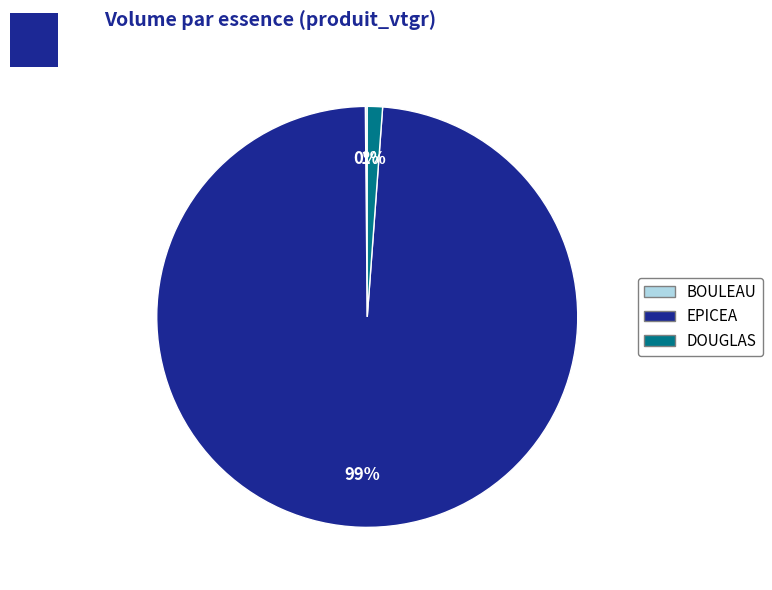

Which category has the biggest portion of the pie?

EPICEA